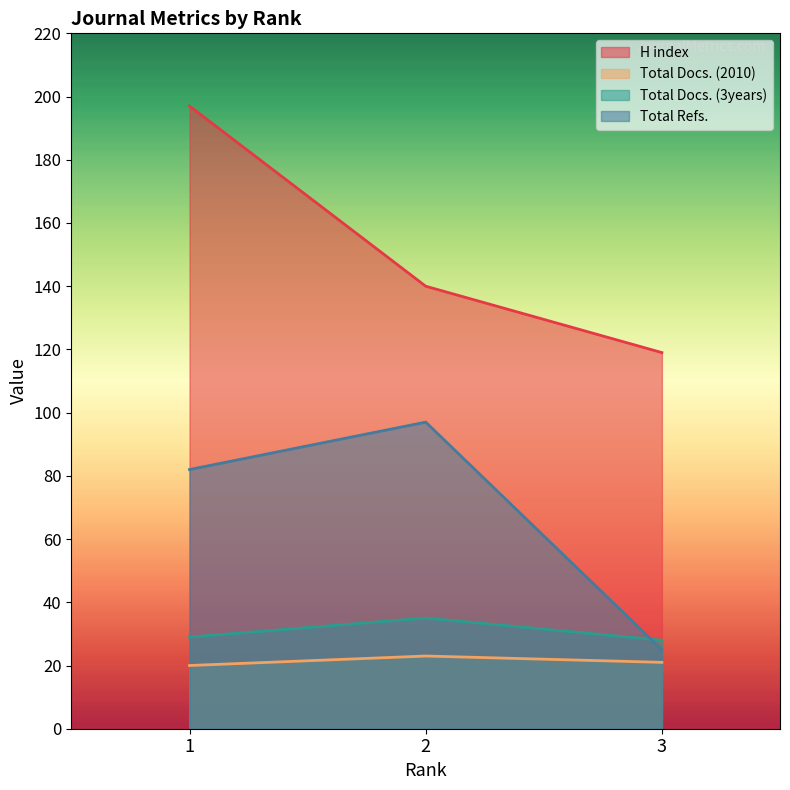

Which category has the lowest value in the Total Docs. (2010) series?

1